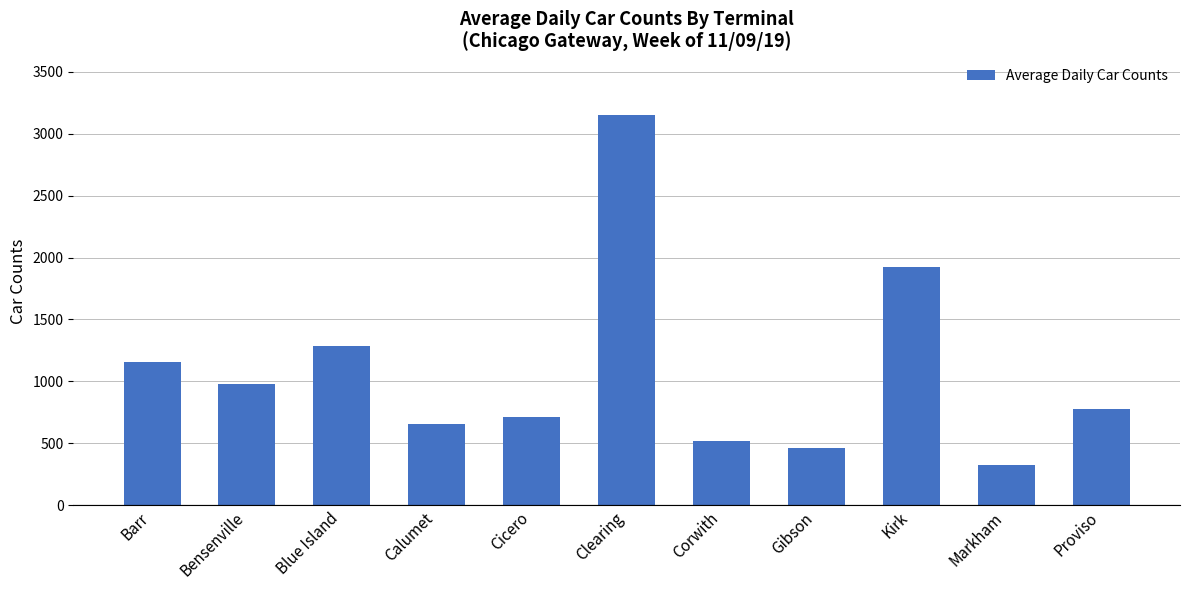

Does the chart contain stacked bars?

No